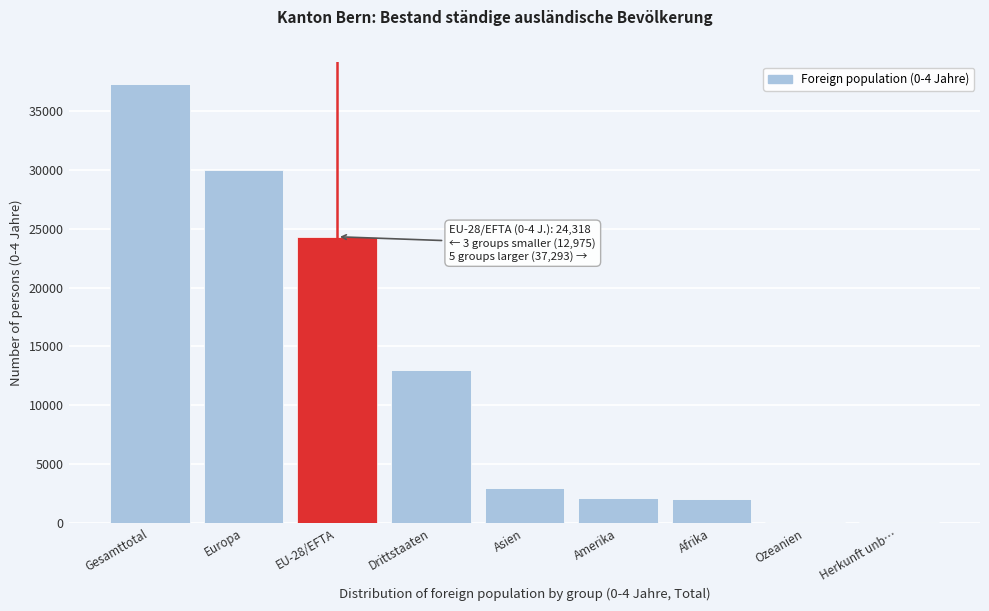

Between Europa and Herkunft unb…, which is larger?

Europa